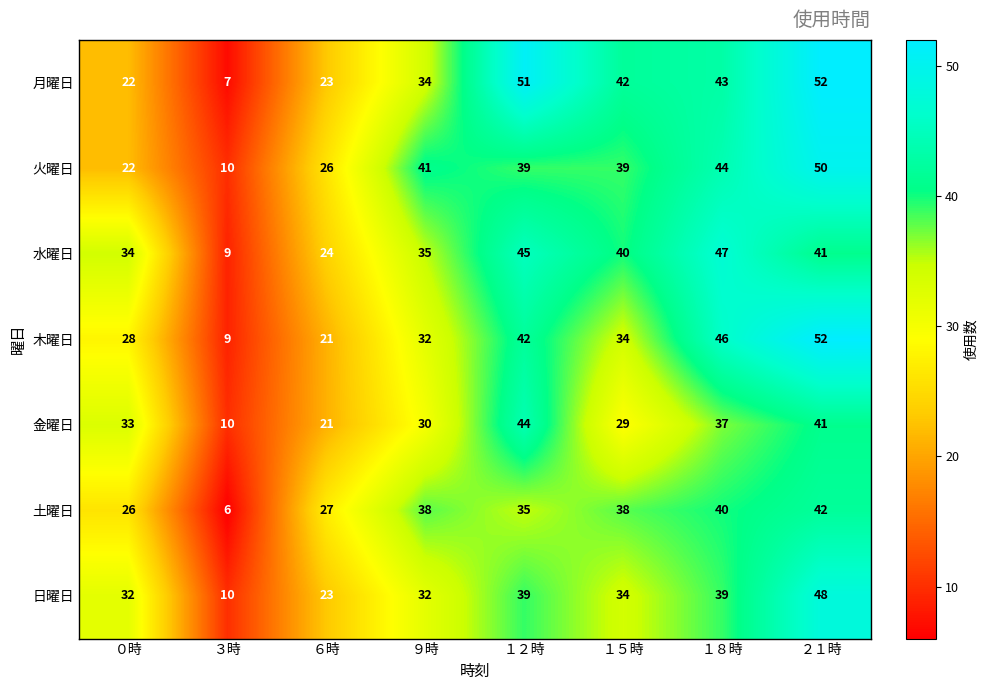

At how many categories does at least one series exceed 45?

3